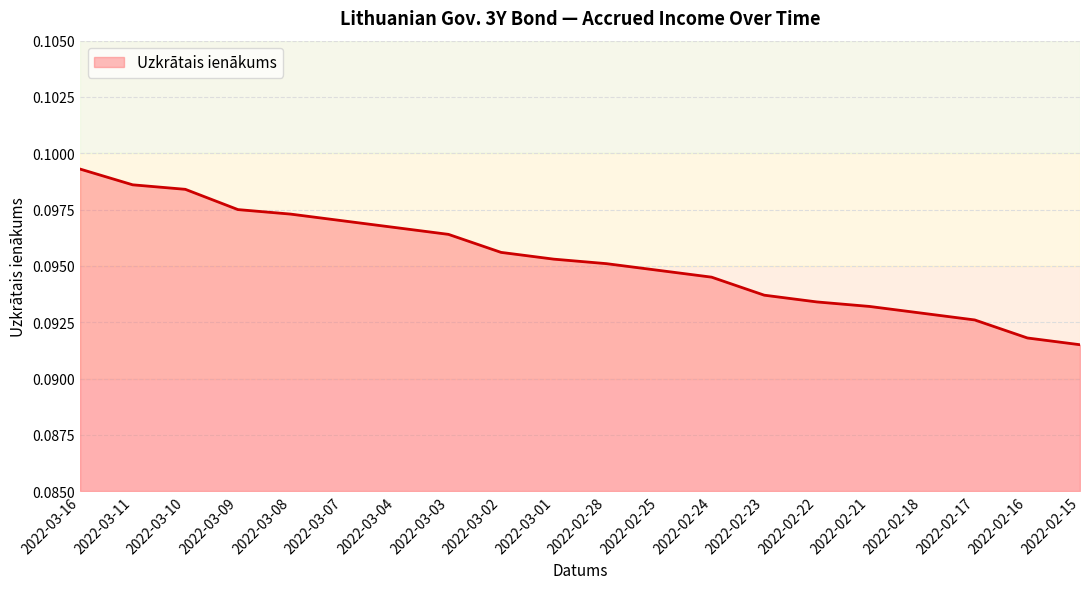

Is it true that the value at 2022-03-10 is 0.0?

False